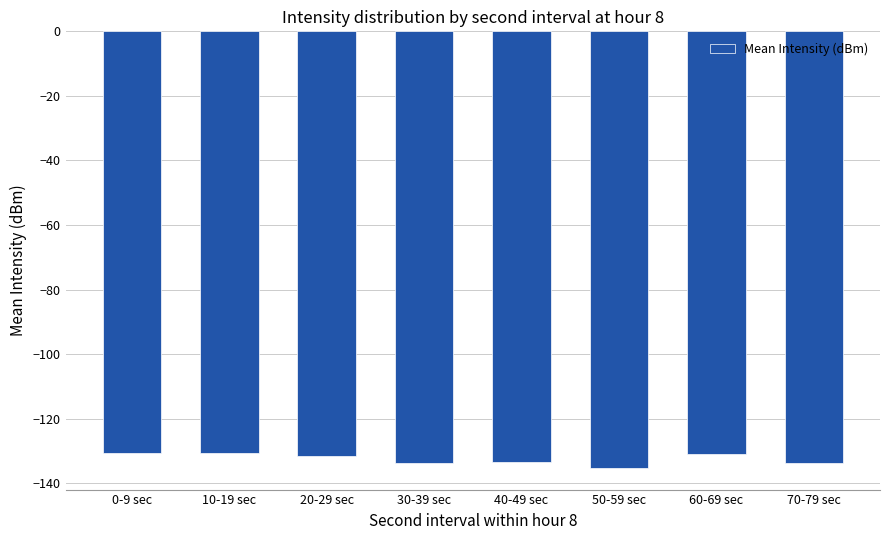

Count the number of data series in this chart.

1